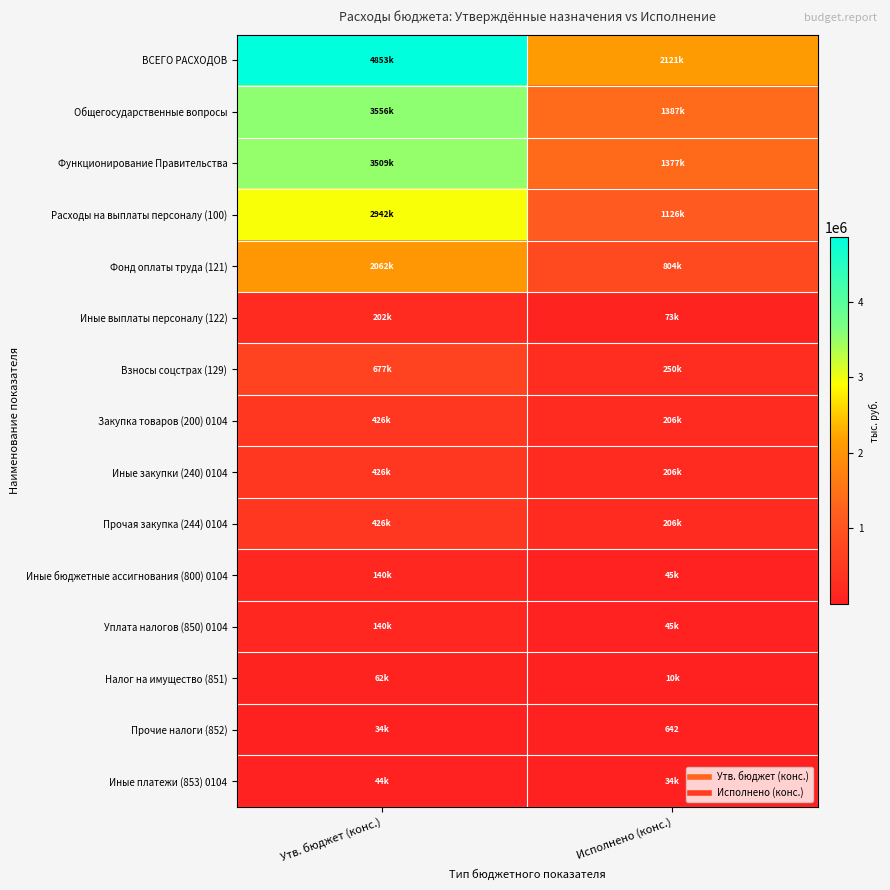

What is the difference between the Прочие налоги (852) values at Исполнено (конс.) and Утв. бюджет (конс.)?

33558.0